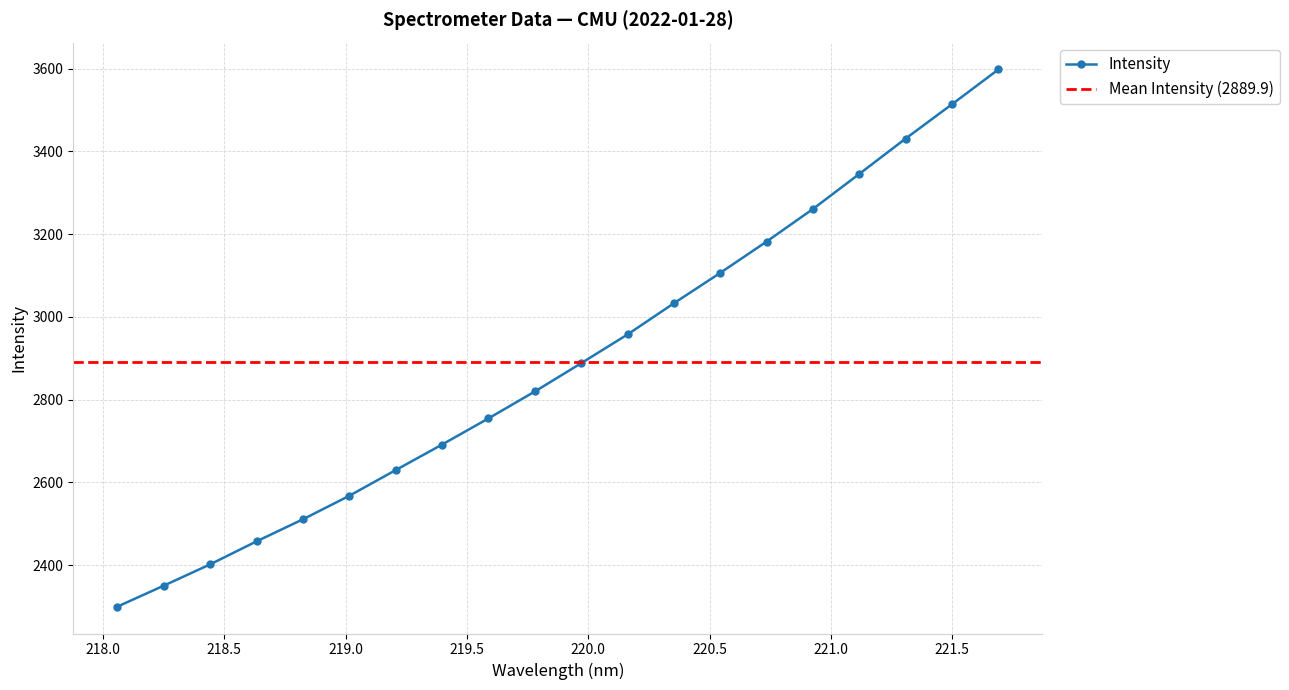

True or false: there are more than 2 points higher than both neighbors.

False